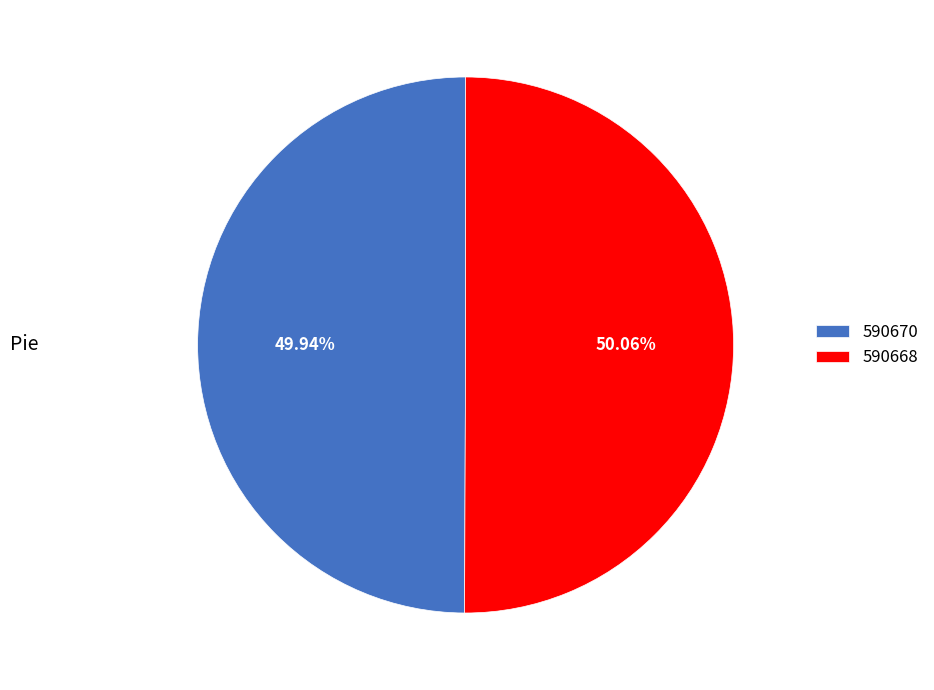

The 590668 slice represents 50% of the pie. True or false?

True